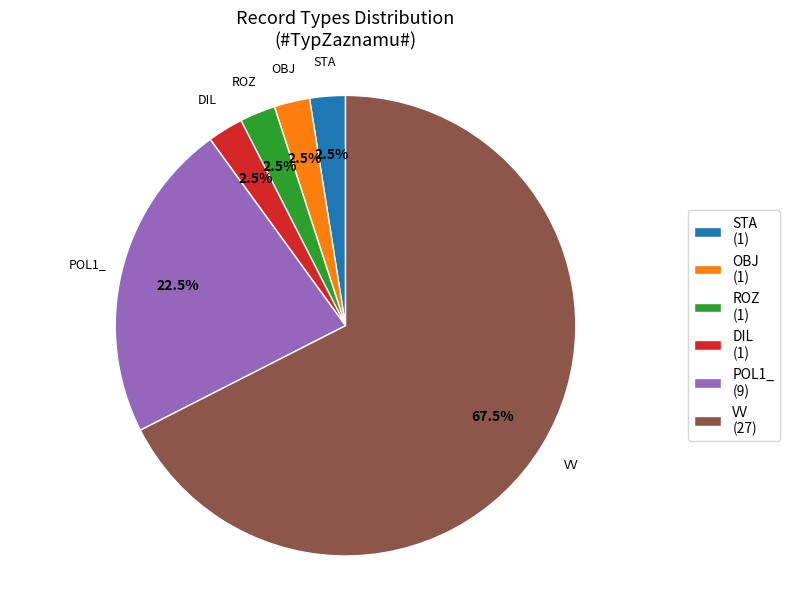

Which category accounts for the majority?

VV